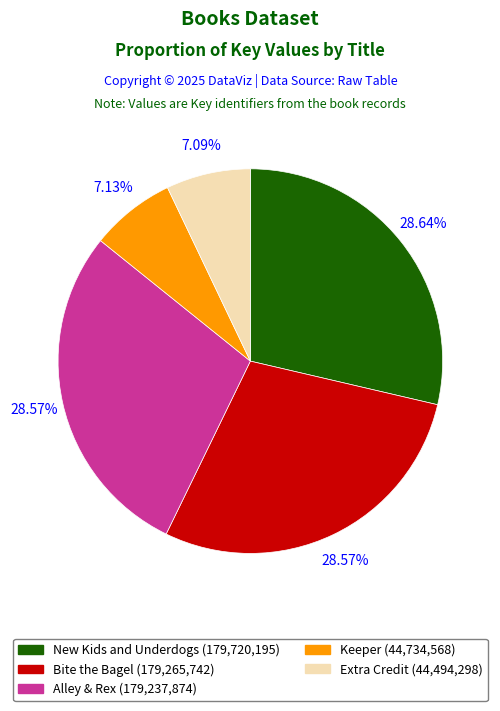

To the nearest percent, what is the difference between the largest and smallest slice percentages?

22%